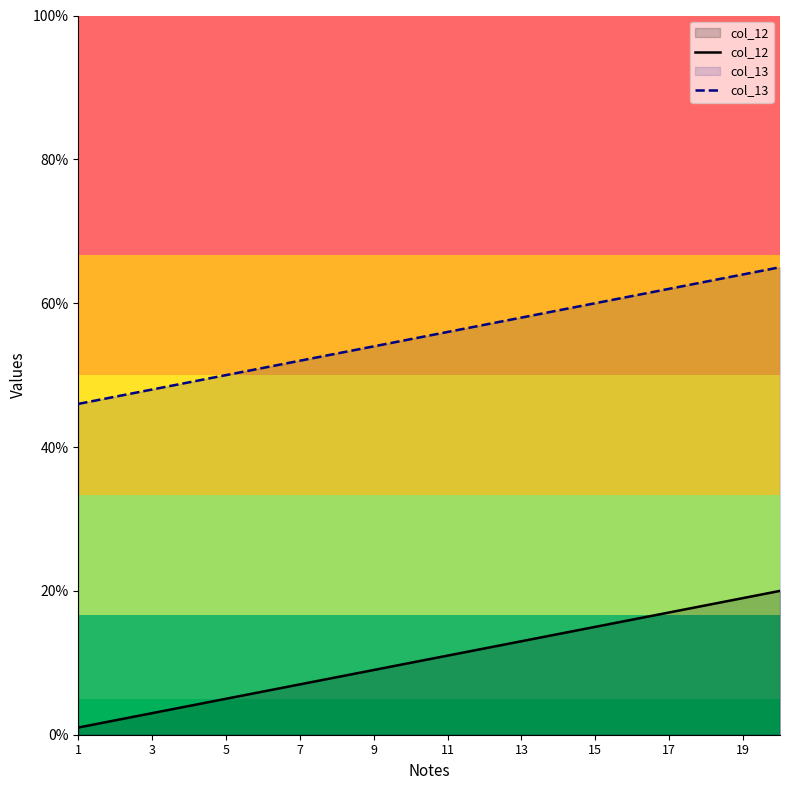

True or false: col_12 and col_13 intersect in this chart.

False